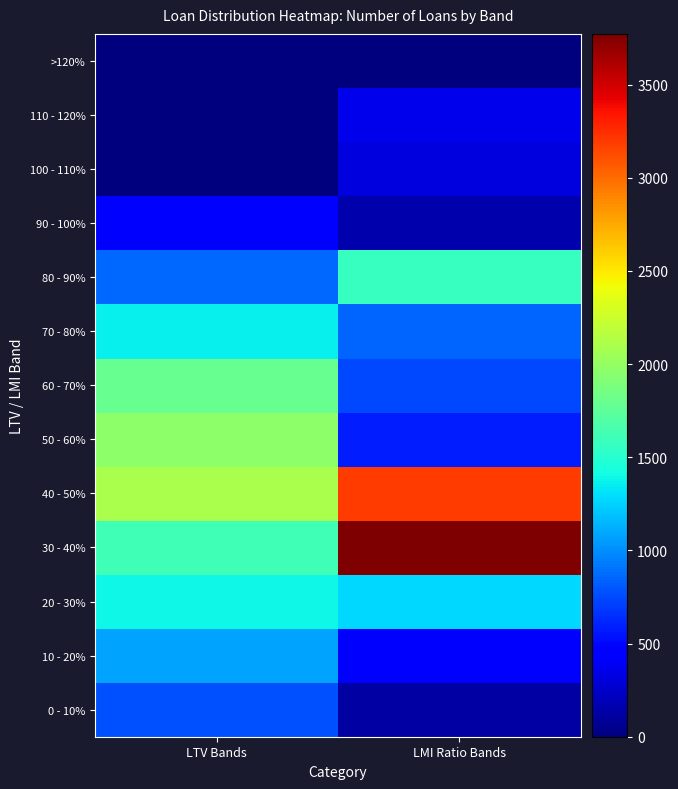

Count the number of categories in the chart.

2